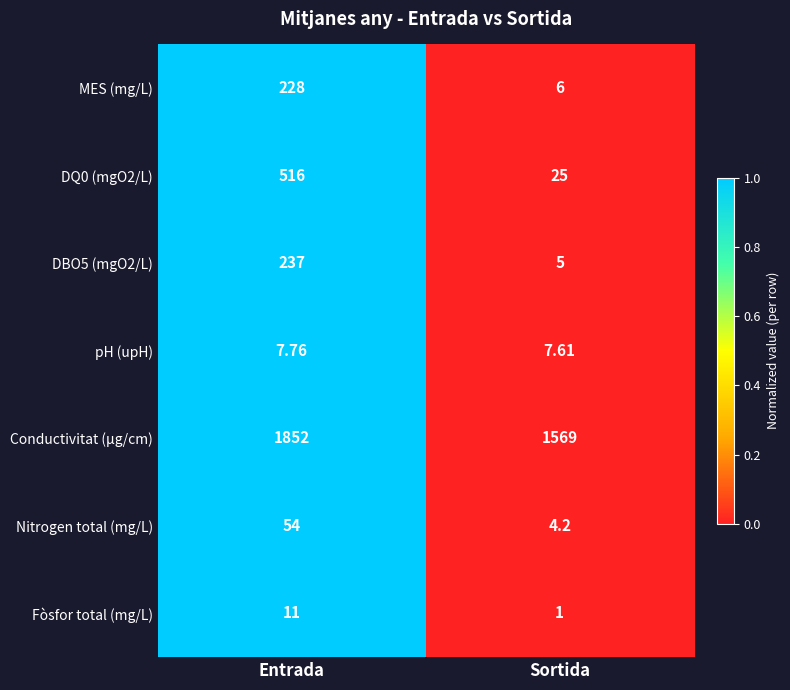

At which label is Nitrogen total (mg/L) closest to 29?

Sortida